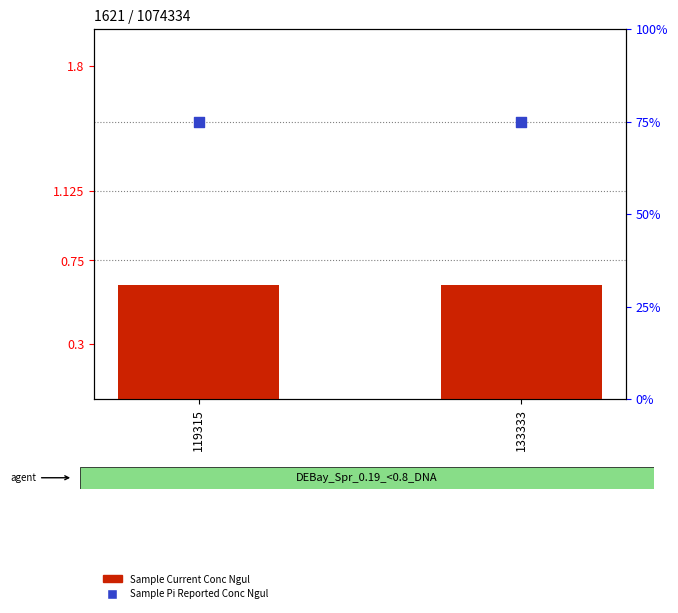

What are all the series names shown in the legend?

Sample Current Conc Ngul, Sample Pi Reported Conc Ngul